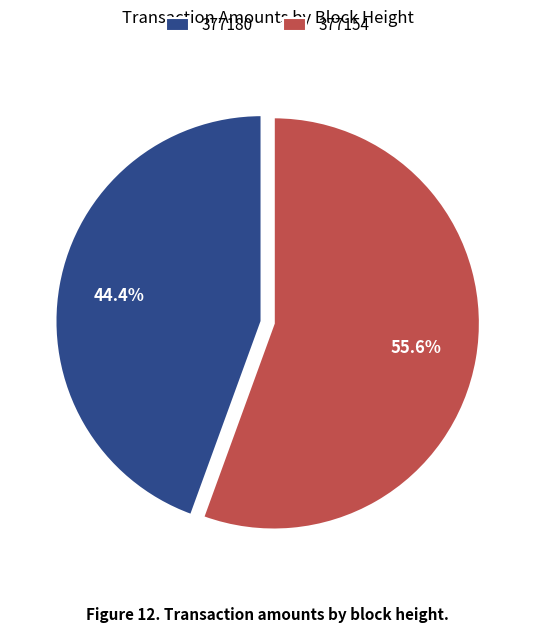

Is the sum of 377180 and 377154 greater than half?

Yes